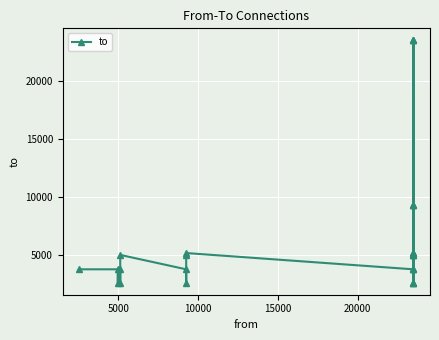

True or false: the data has more than 2 interior local peaks.

True